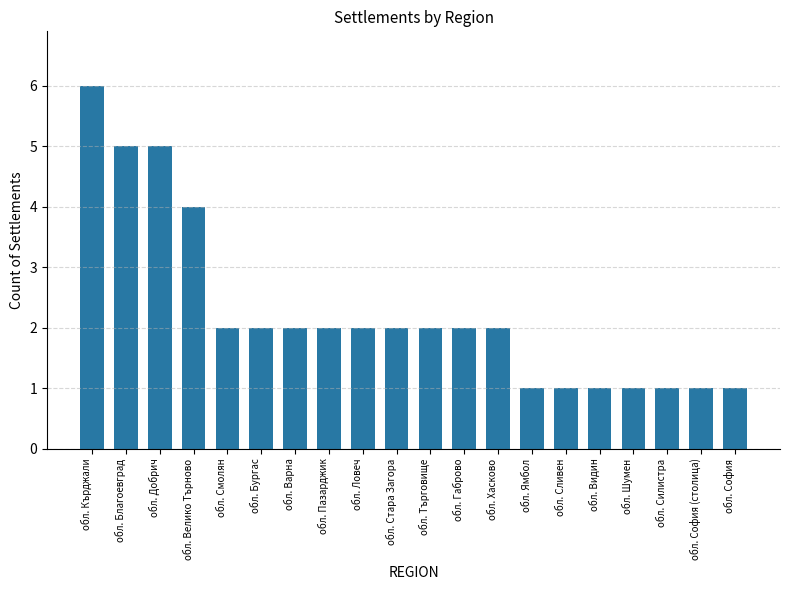

What is the ratio of the value at обл. Бургас to the value at обл. Силистра?

2.0